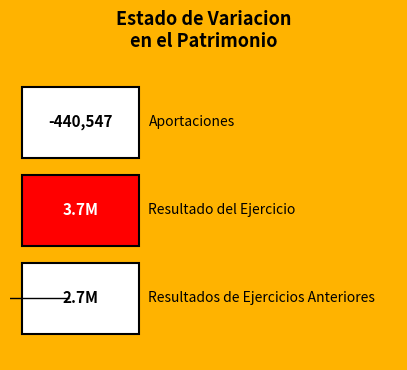

What is the greatest value displayed?

3737155.6